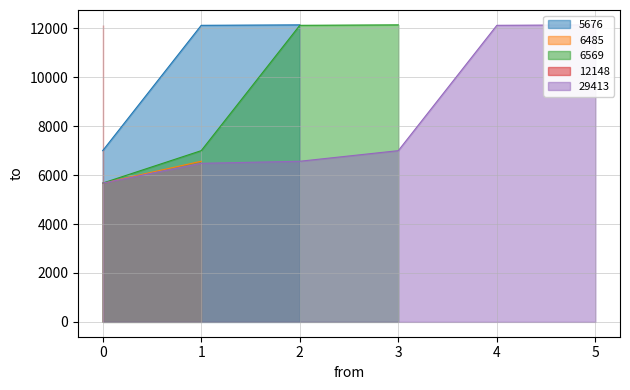

What is the value of the 16th point from the left?

5676